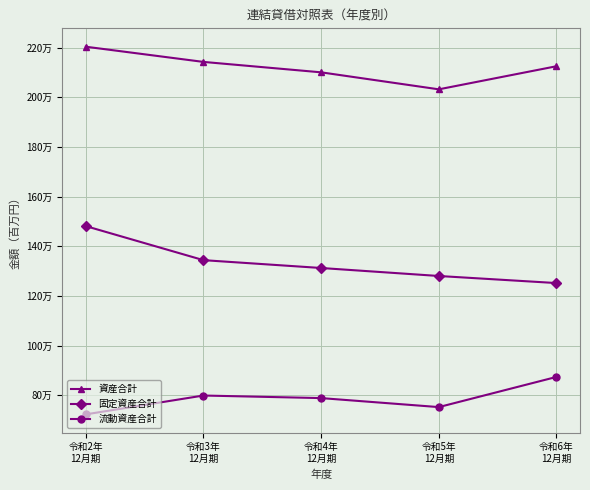

What are all the series names shown in the legend?

資産合計, 固定資産合計, 流動資産合計